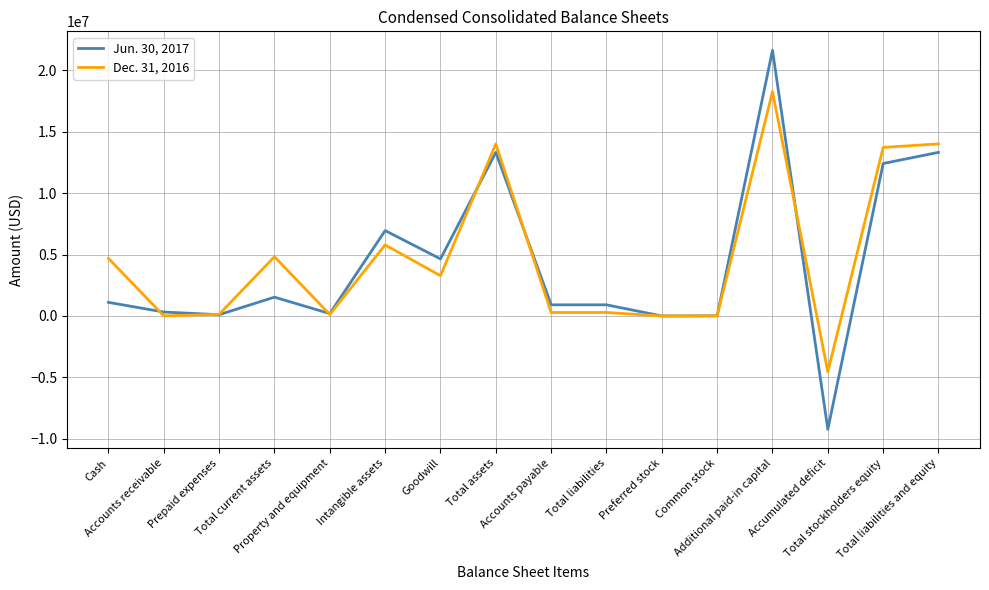

What position from the right is Additional paid-in capital?

4